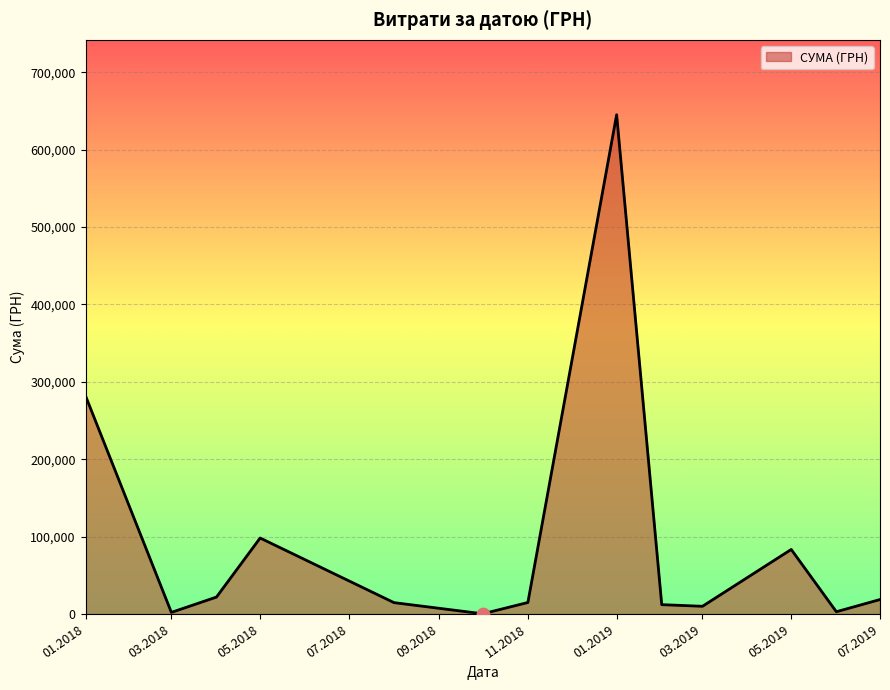

What is the greatest value displayed?

645005.1